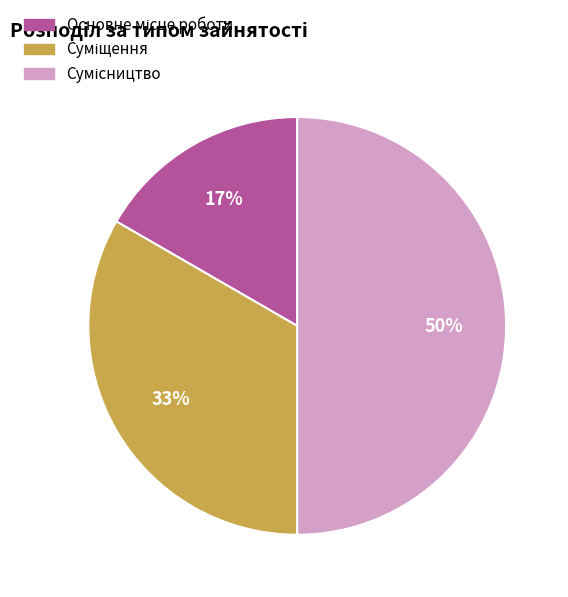

To the nearest percent, what is the difference between the largest and smallest slice percentages?

33%